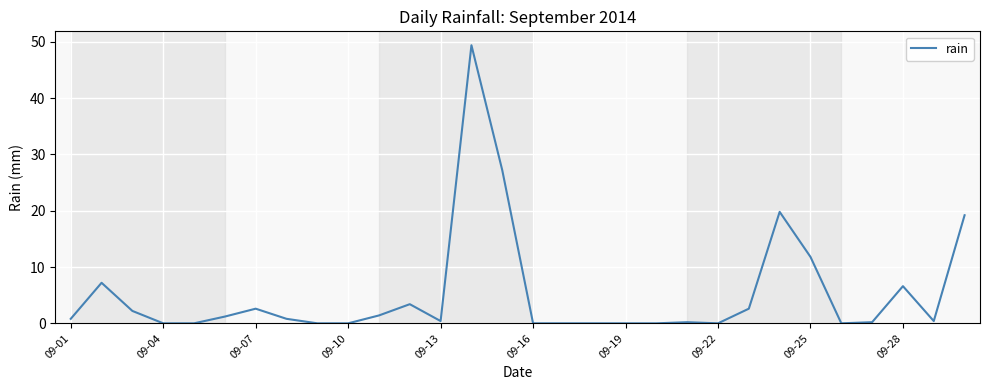

What is the maximum value shown in the chart?

49.4